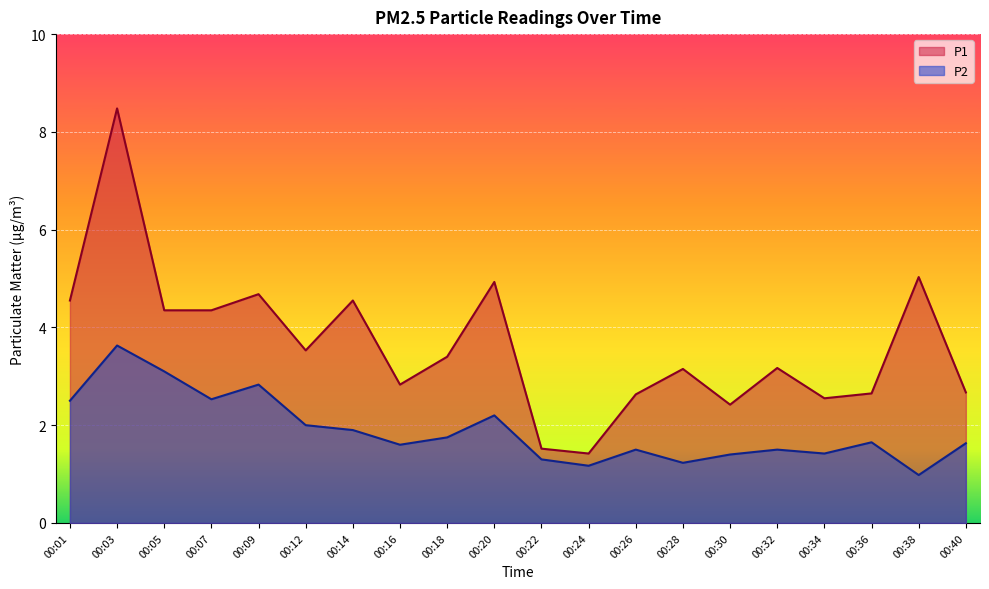

What is the sum of the P1 values at 00:14 and 00:24?

6.0